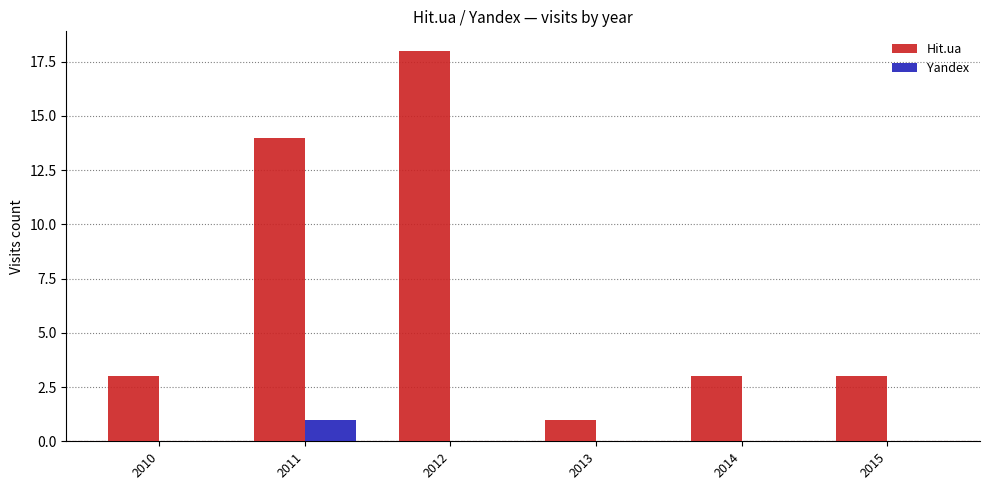

Reading left to right, list all the values displayed in this chart.

Hit.ua: 3	14	18	1	3	3
Yandex: 0	1	0	0	0	0